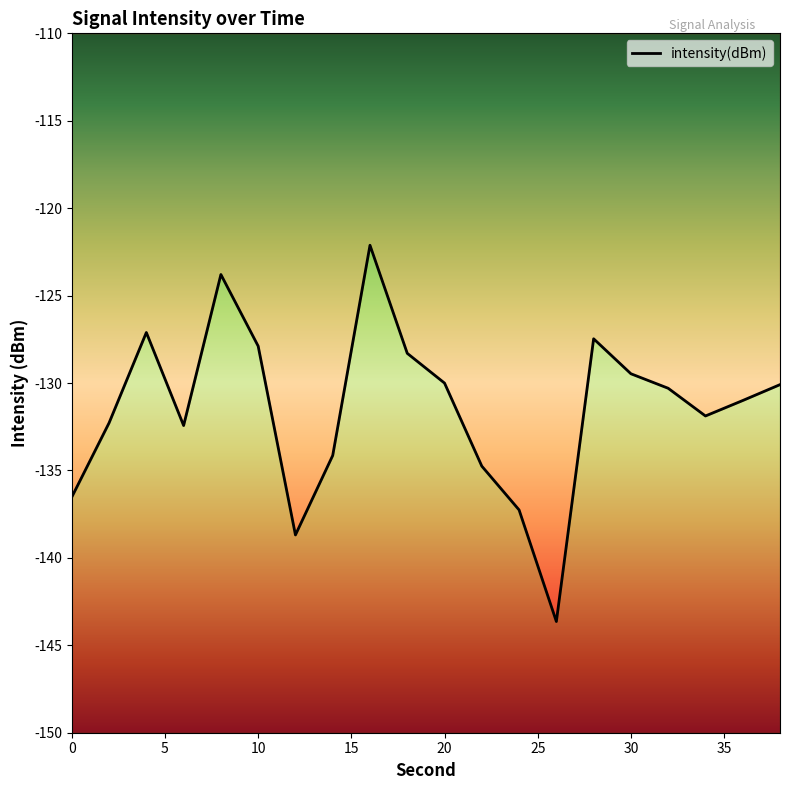

Is this an area chart (filled region under the line)?

No